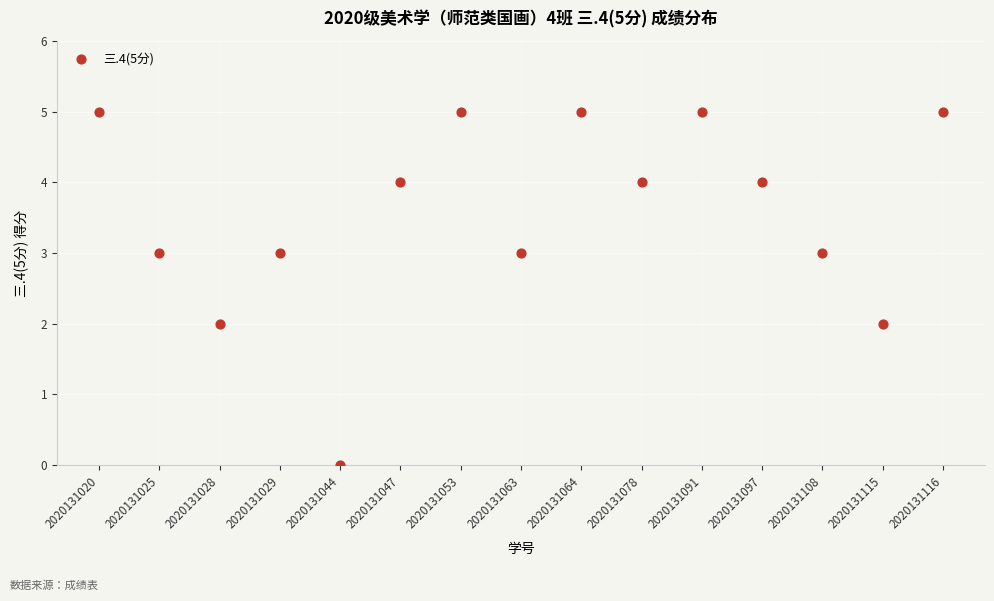

What is the range of Y values (max minus min)?

5